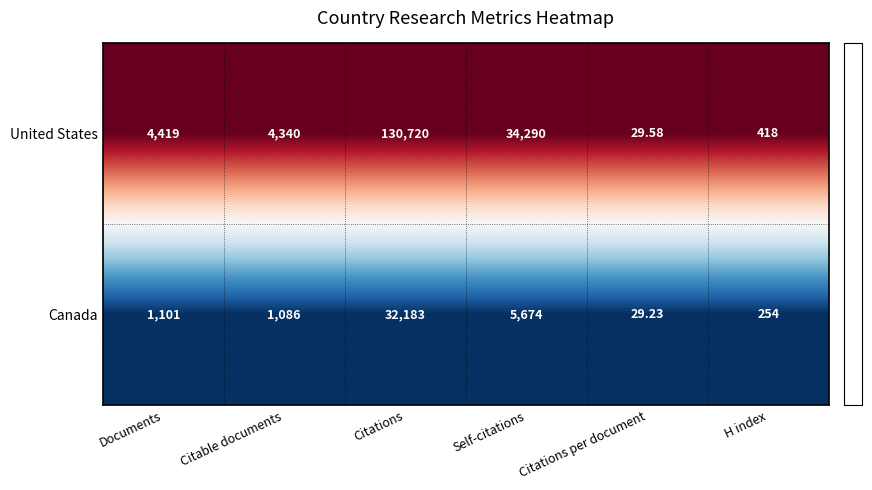

Is the value of Canada at H index greater than the value of United States at Self-citations?

No